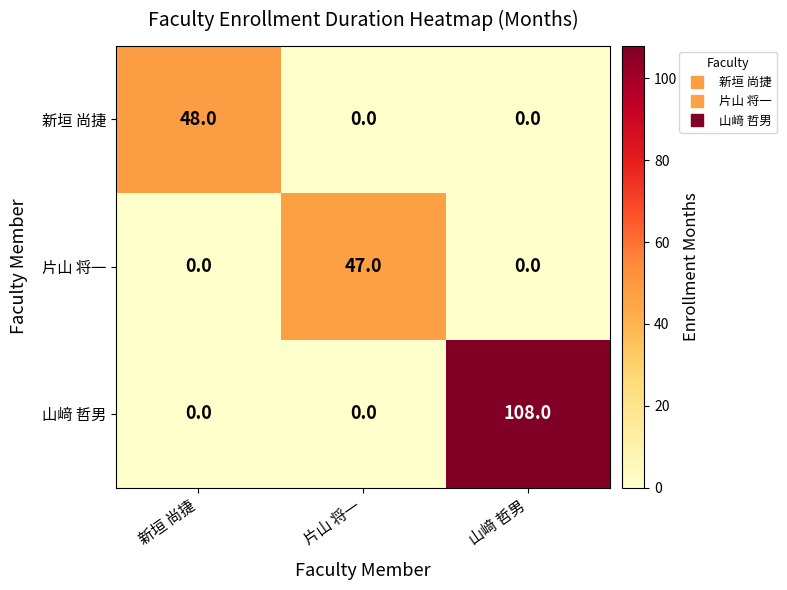

How many series are shown in this chart?

3